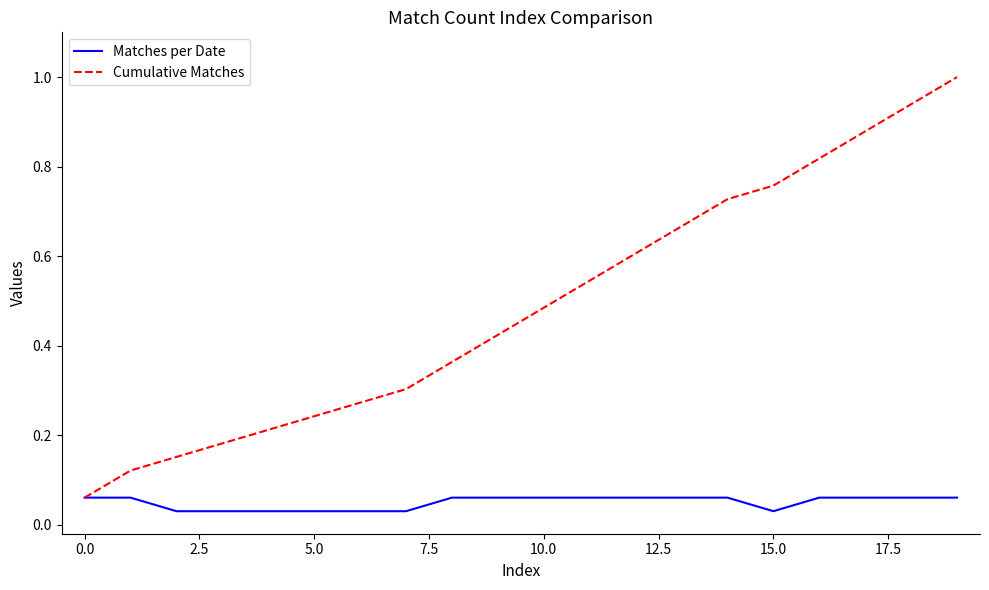

Rank the series by their maximum value, from highest to lowest.

Cumulative Matches, Matches per Date